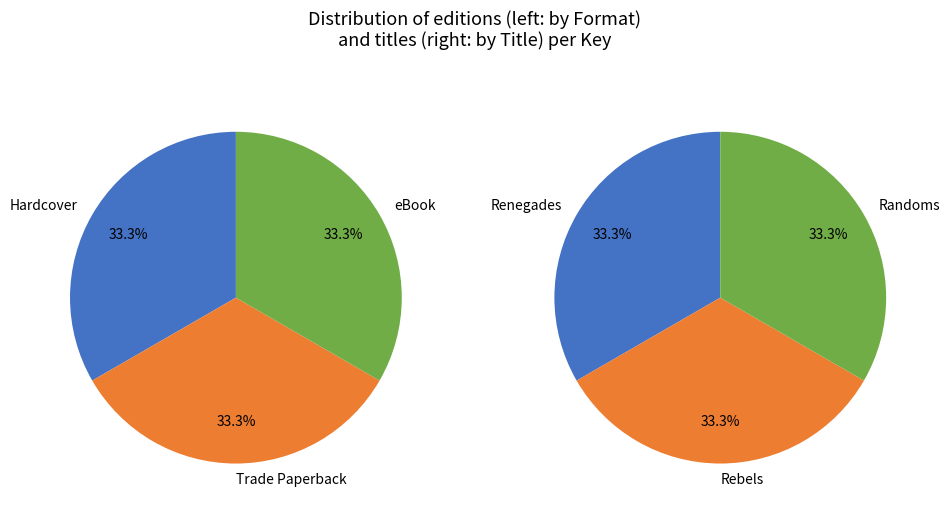

To the nearest percent, what is the average slice percentage?

33%